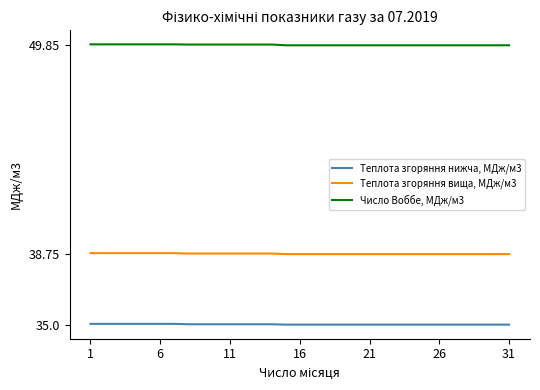

Does the chart display data point markers on the line(s)?

No